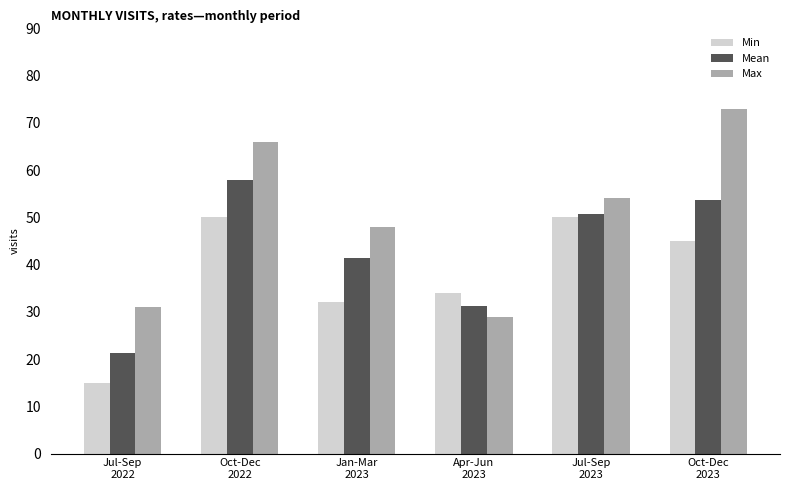

Reading left to right, extract all data points from this chart.

Min: Jul-Sep
2022=15.0	Oct-Dec
2022=50.0	Jan-Mar
2023=32.0	Apr-Jun
2023=34.0	Jul-Sep
2023=50.0	Oct-Dec
2023=45.0
Mean: Jul-Sep
2022=21.3	Oct-Dec
2022=58.0	Jan-Mar
2023=41.3	Apr-Jun
2023=31.3	Jul-Sep
2023=50.7	Oct-Dec
2023=53.7
Max: Jul-Sep
2022=31.0	Oct-Dec
2022=66.0	Jan-Mar
2023=48.0	Apr-Jun
2023=29.0	Jul-Sep
2023=54.0	Oct-Dec
2023=73.0